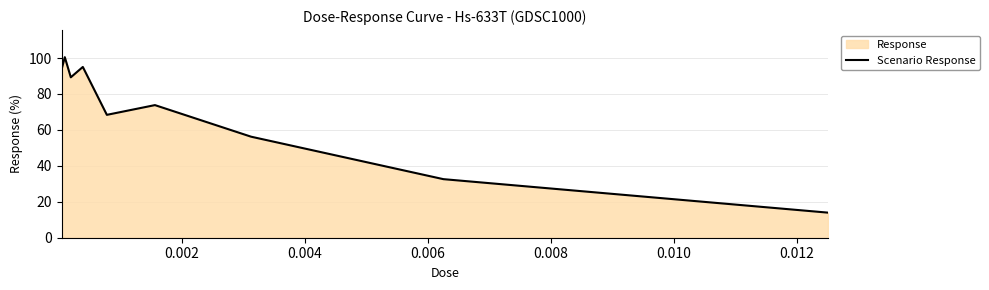

What is the smallest value displayed?

14.0